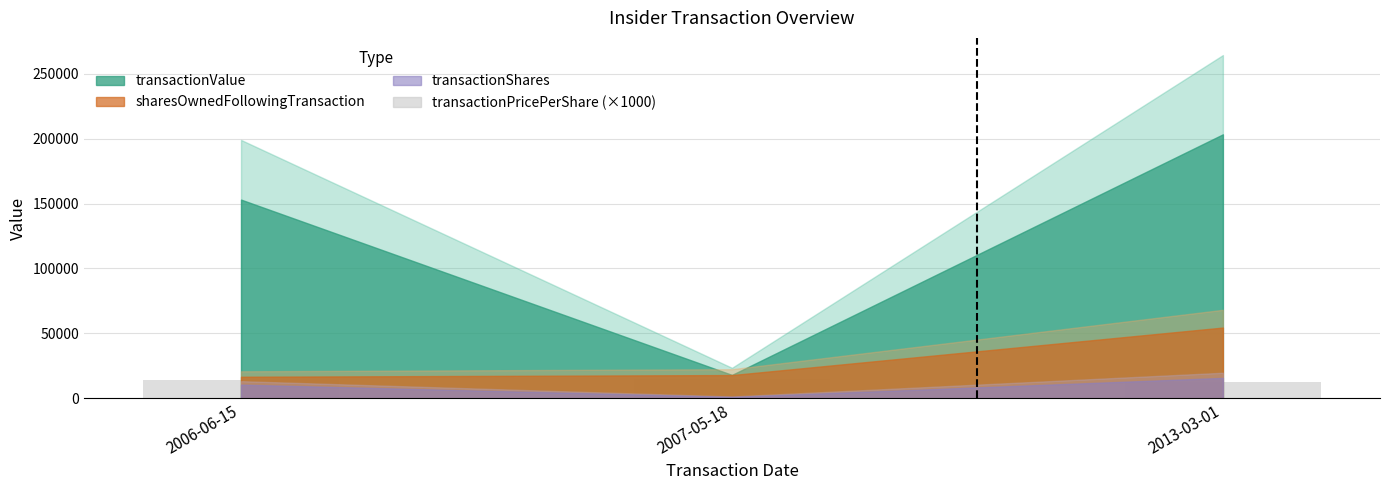

What is the label of the 2nd bar from the left?

2007-05-18